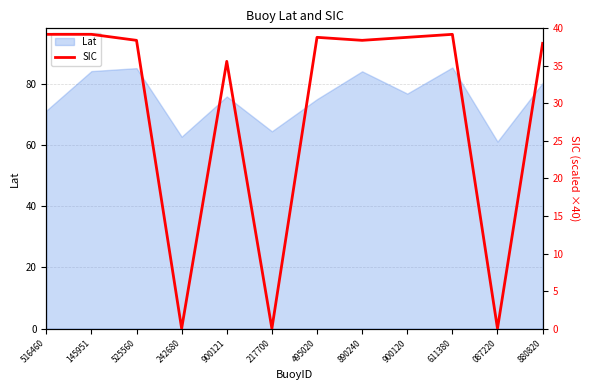

Where is the first local minimum?

242680